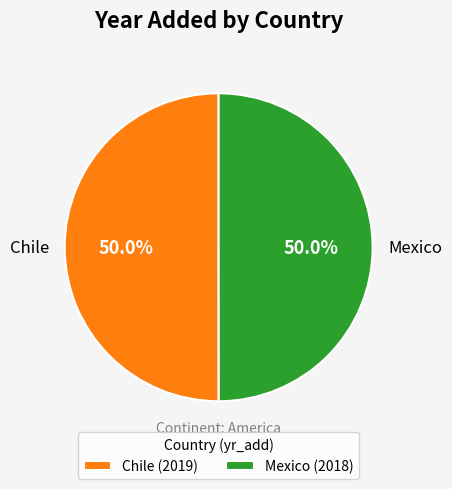

Combined, do Chile and Mexico account for over 50%?

Yes